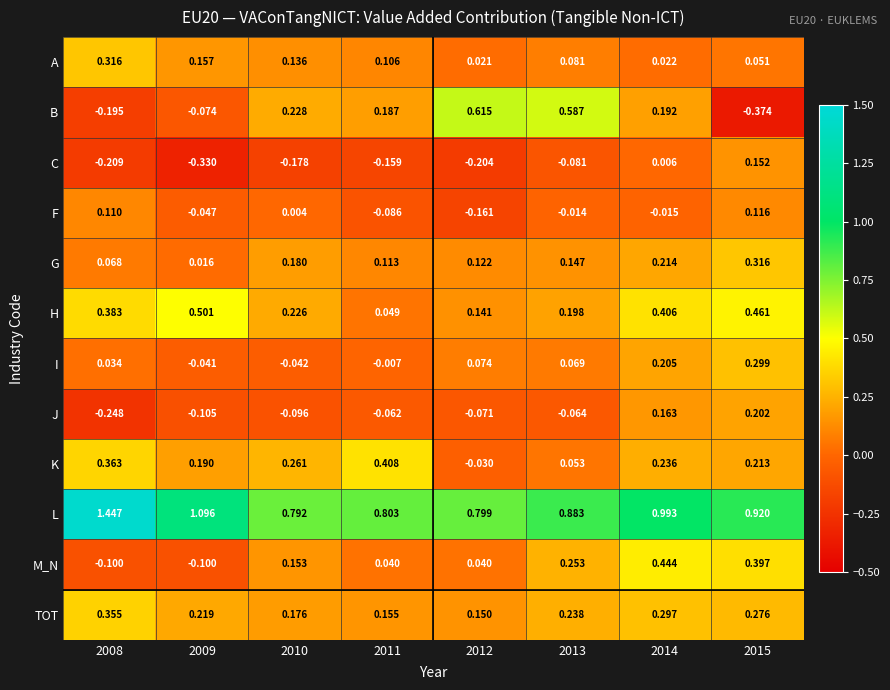

At 2010, list the series in order from largest to smallest.

L, K, B, H, G, TOT, M_N, A, F, I, J, C